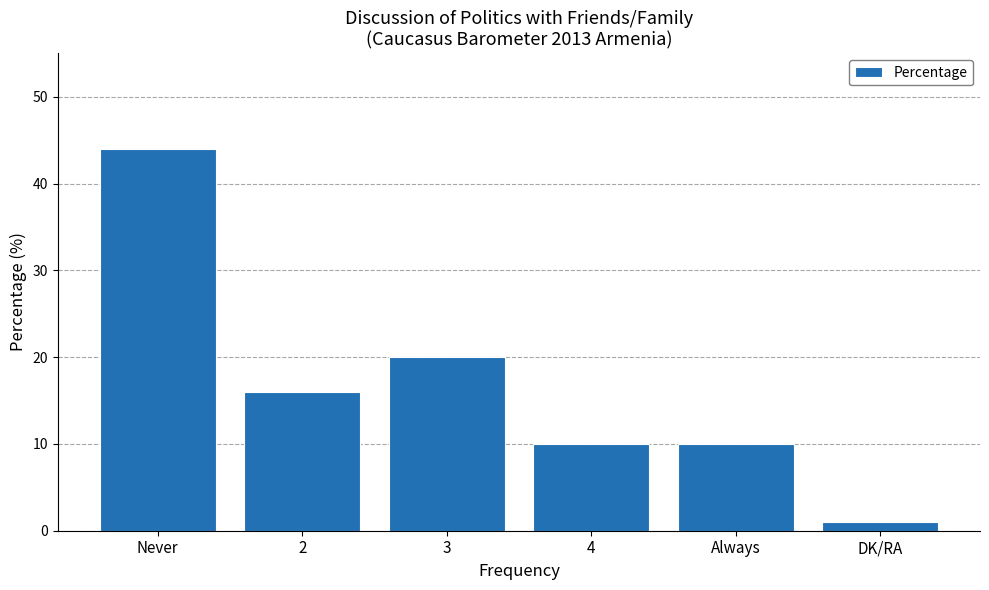

The value at Always is 10. True or false?

True